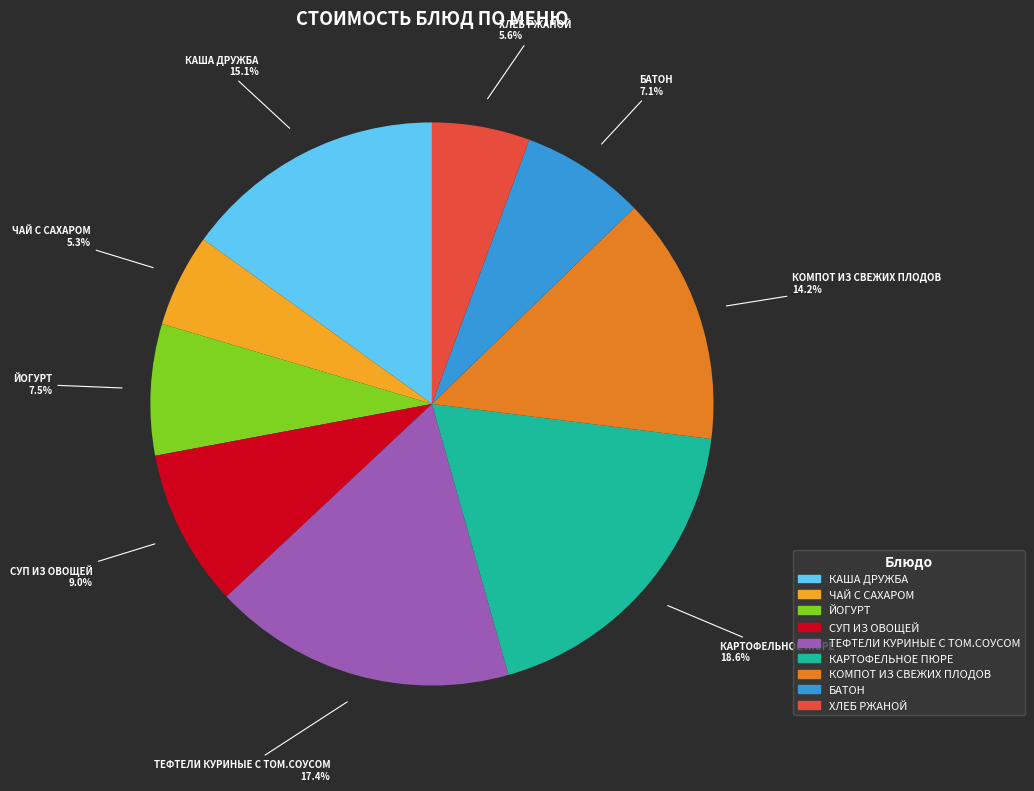

How many segments does this pie chart have?

9